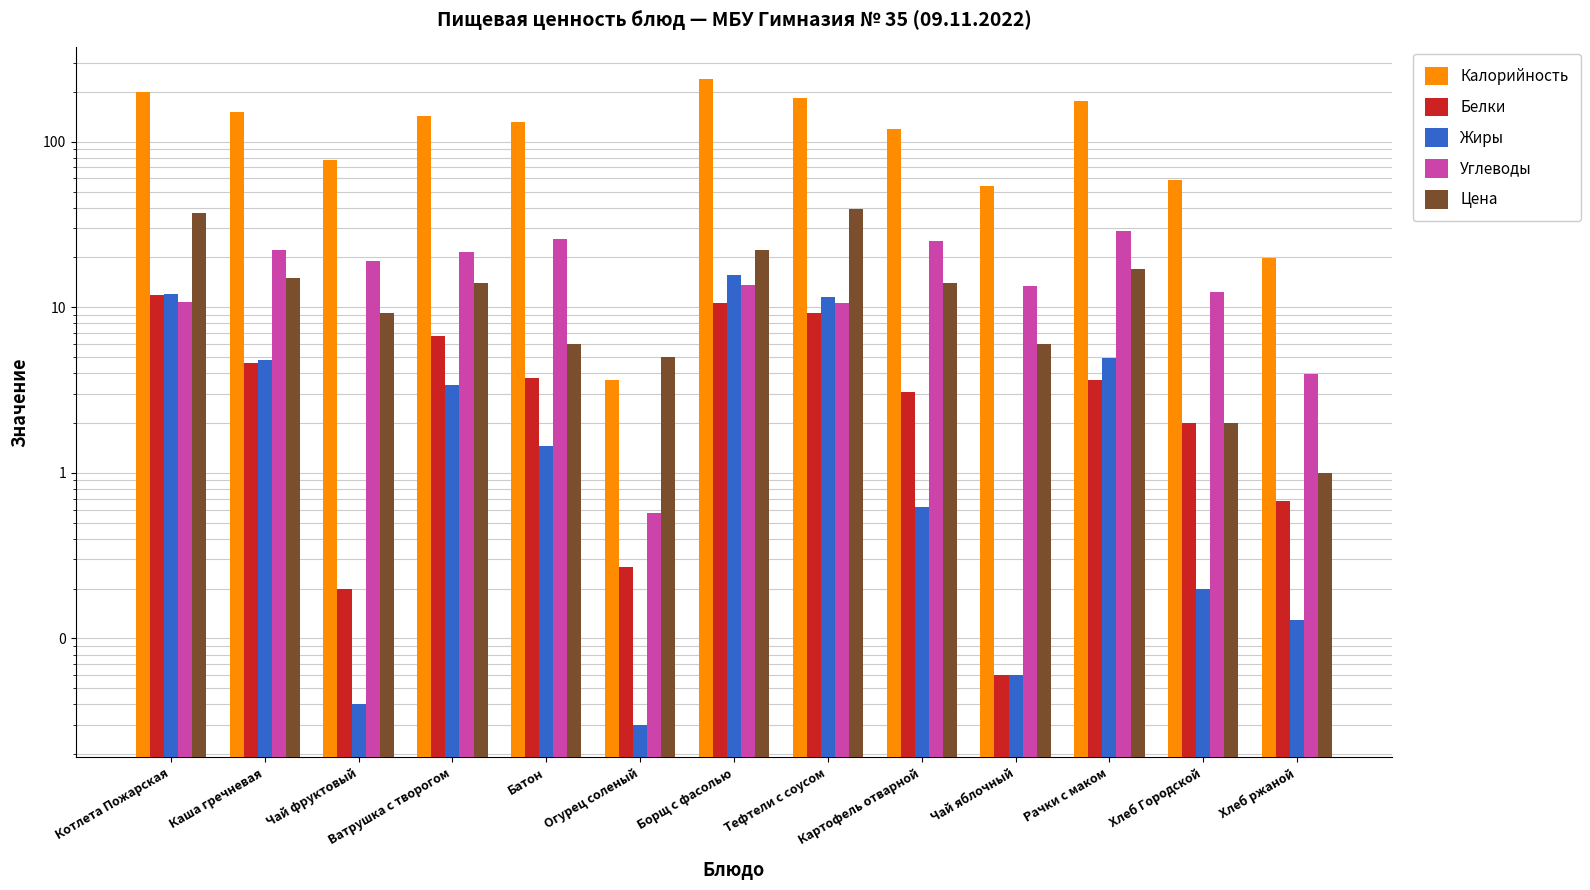

At Тефтели с соусом, list the series in order from largest to smallest.

Калорийность, Цена, Жиры, Углеводы, Белки